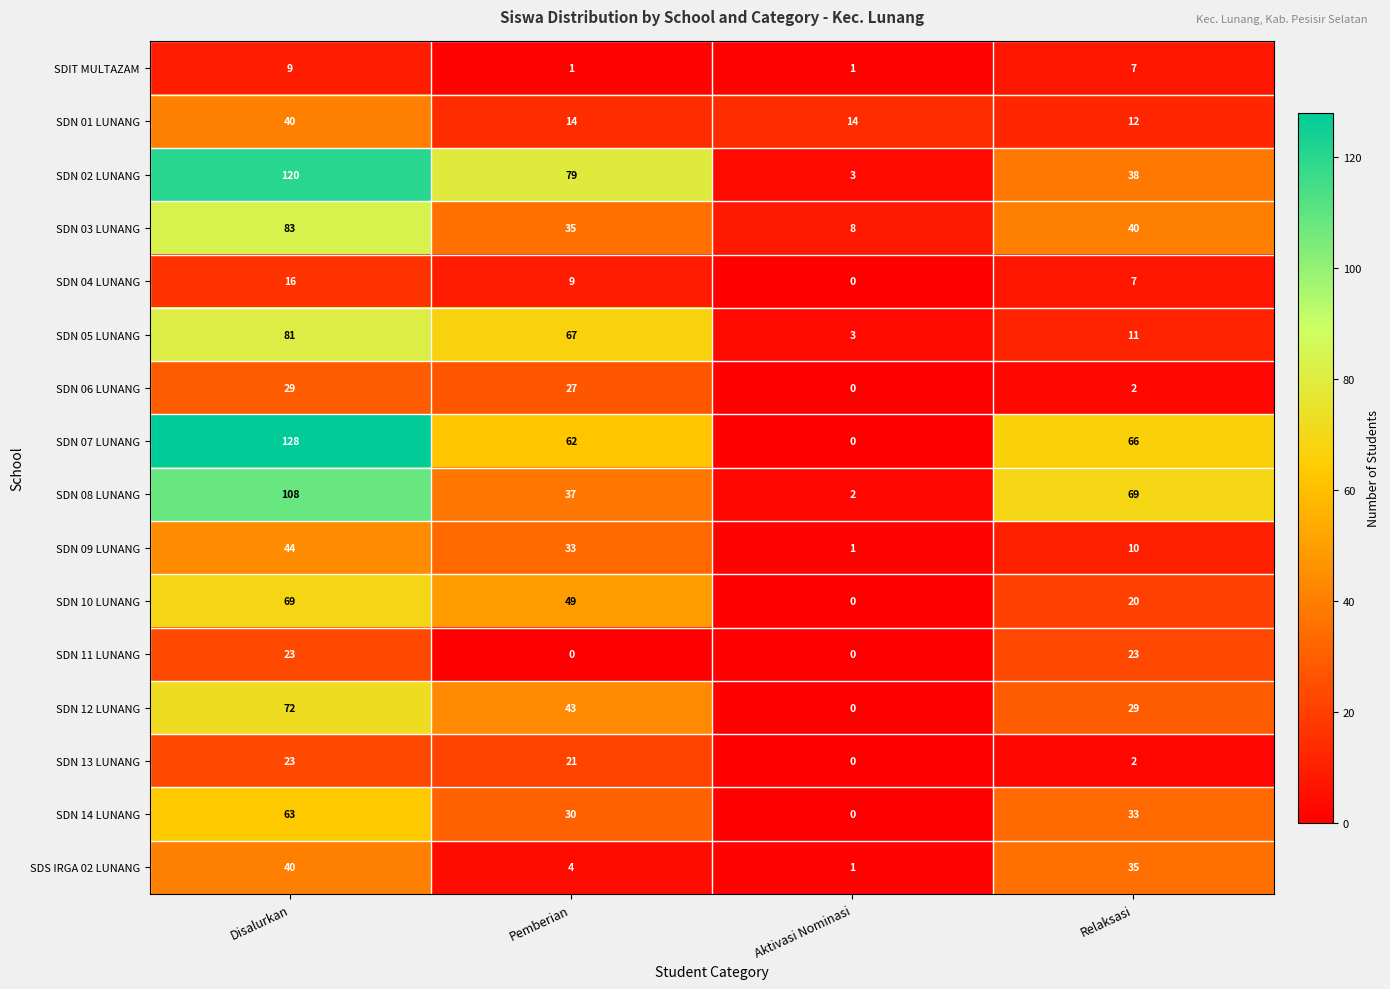

What is the average value of the SDN 09 LUNANG series?

22